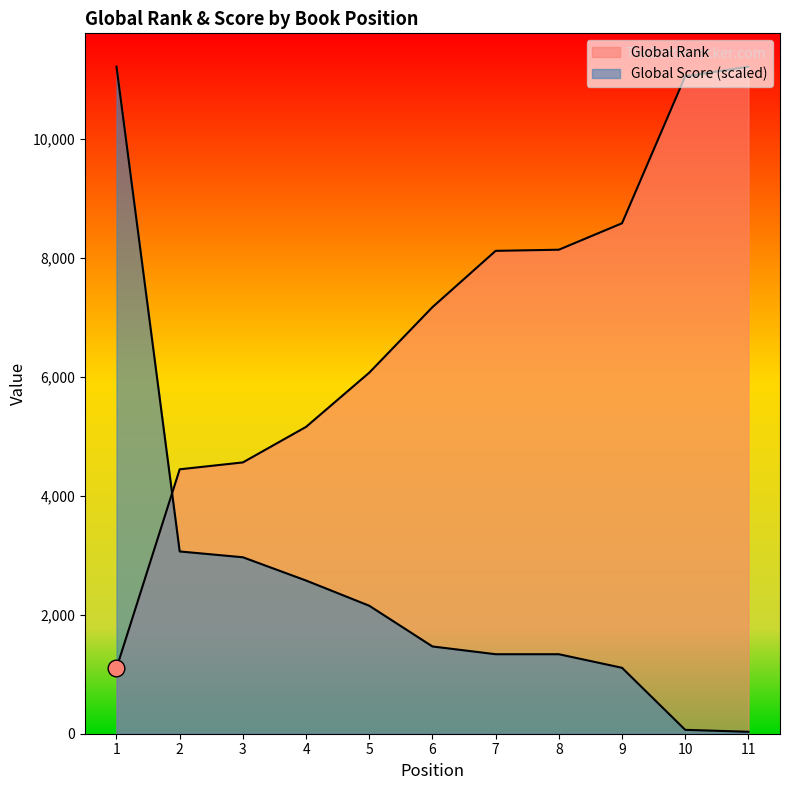

Between 2 and 5, which series saw the biggest shift?

Global Rank